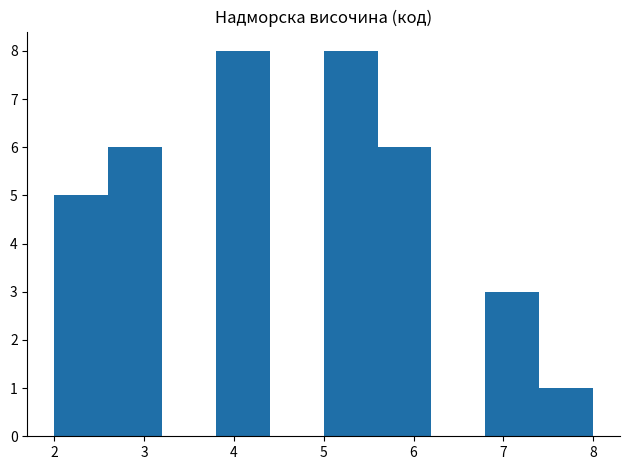

How tall is the bar that spans 3.8 to 4.4 on the x-axis? The values are not printed on the chart, so give them approximately, as read against the axis.

8